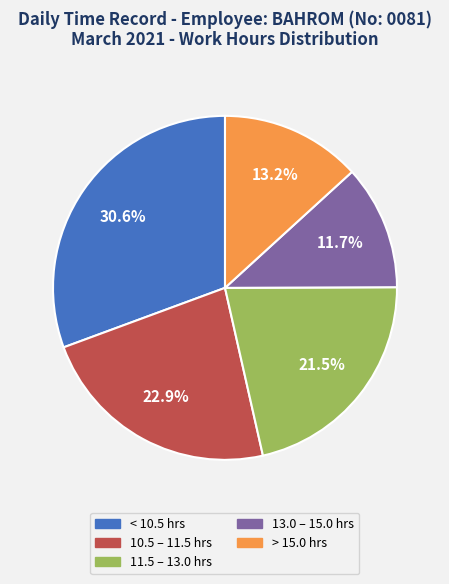

Is there a majority slice in this chart?

No